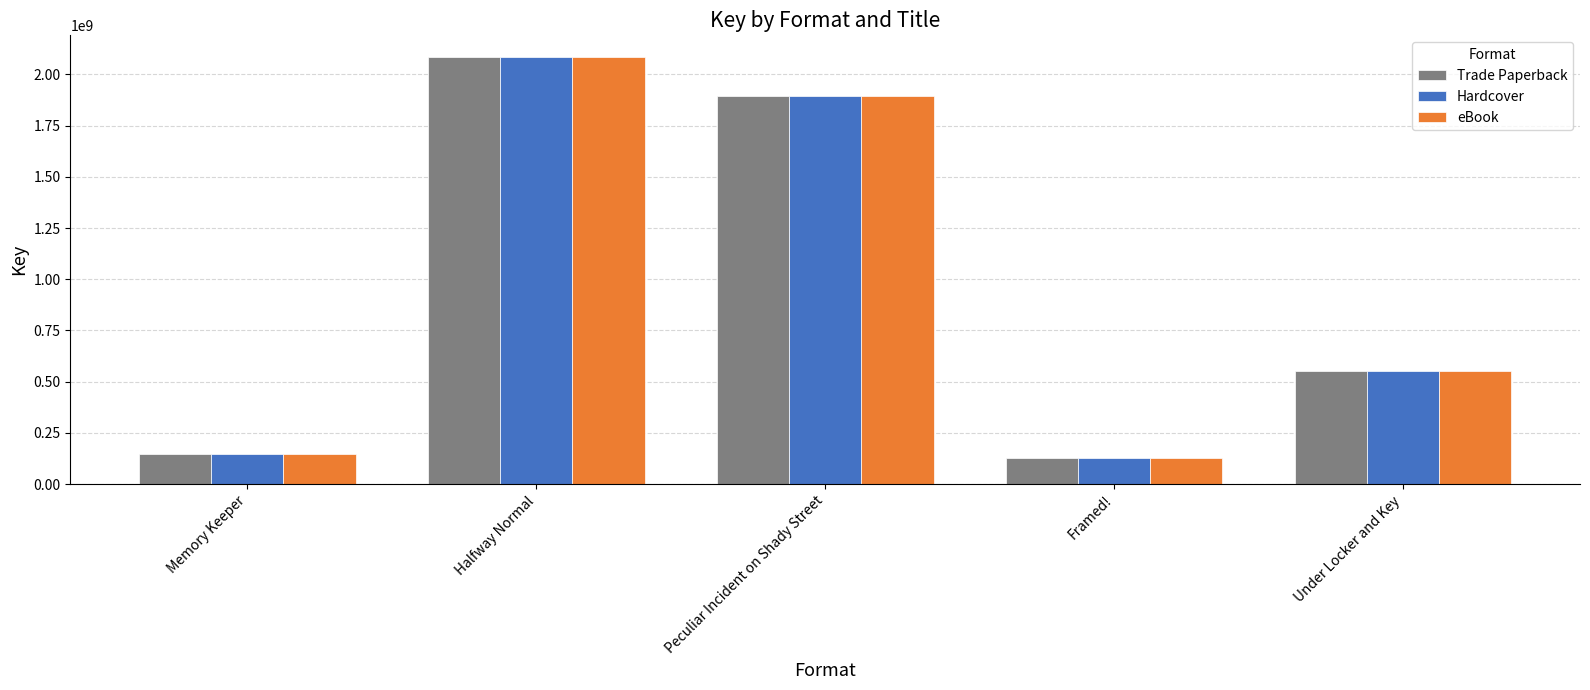

Which category has the lowest value in the eBook series?

Framed!